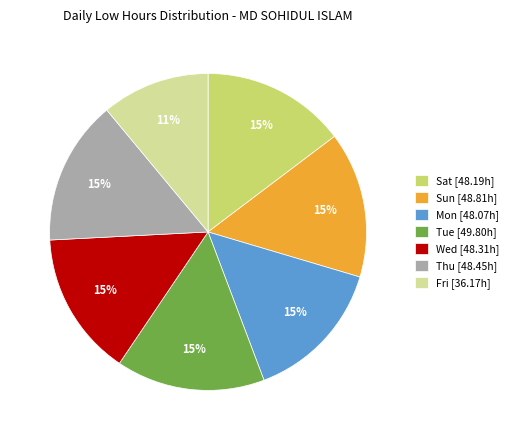

Is there a majority slice in this chart?

No